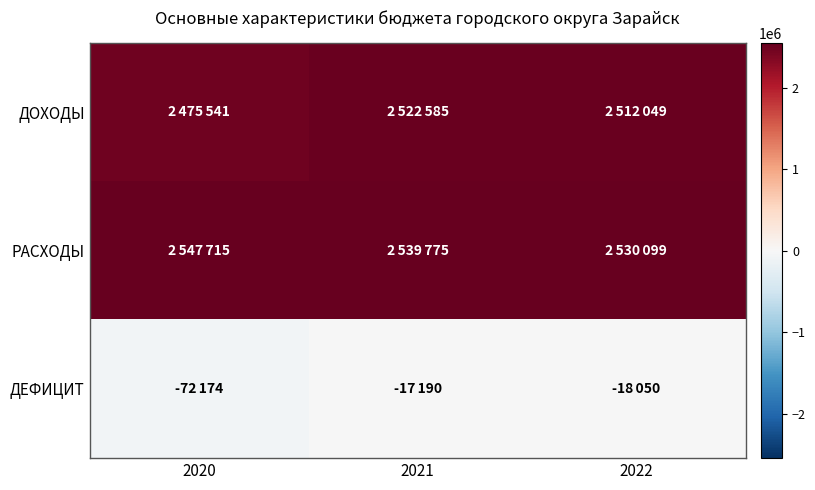

How many distinct data groups are displayed?

3